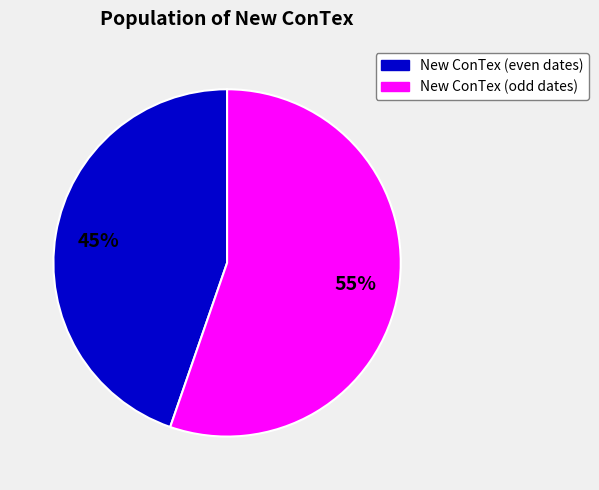

To the nearest percent, what is the average slice percentage?

50%